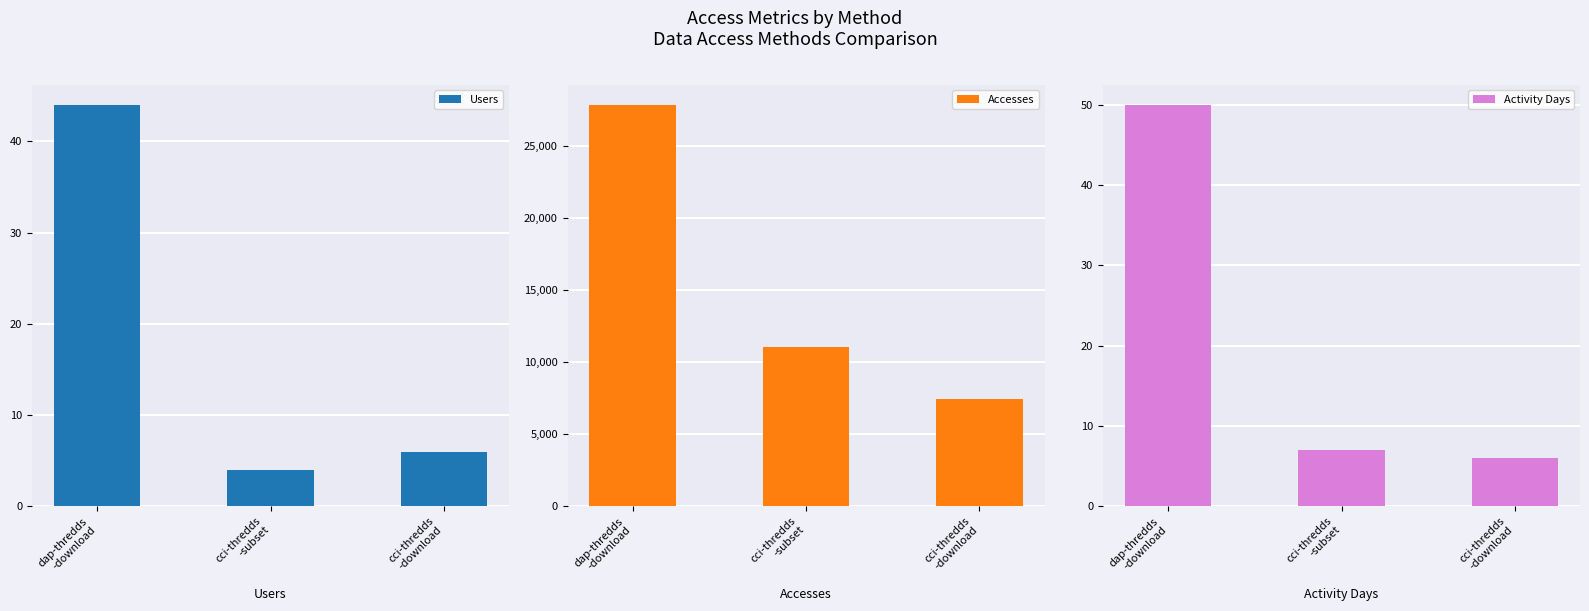

Which series has the widest spread of values?

Accesses